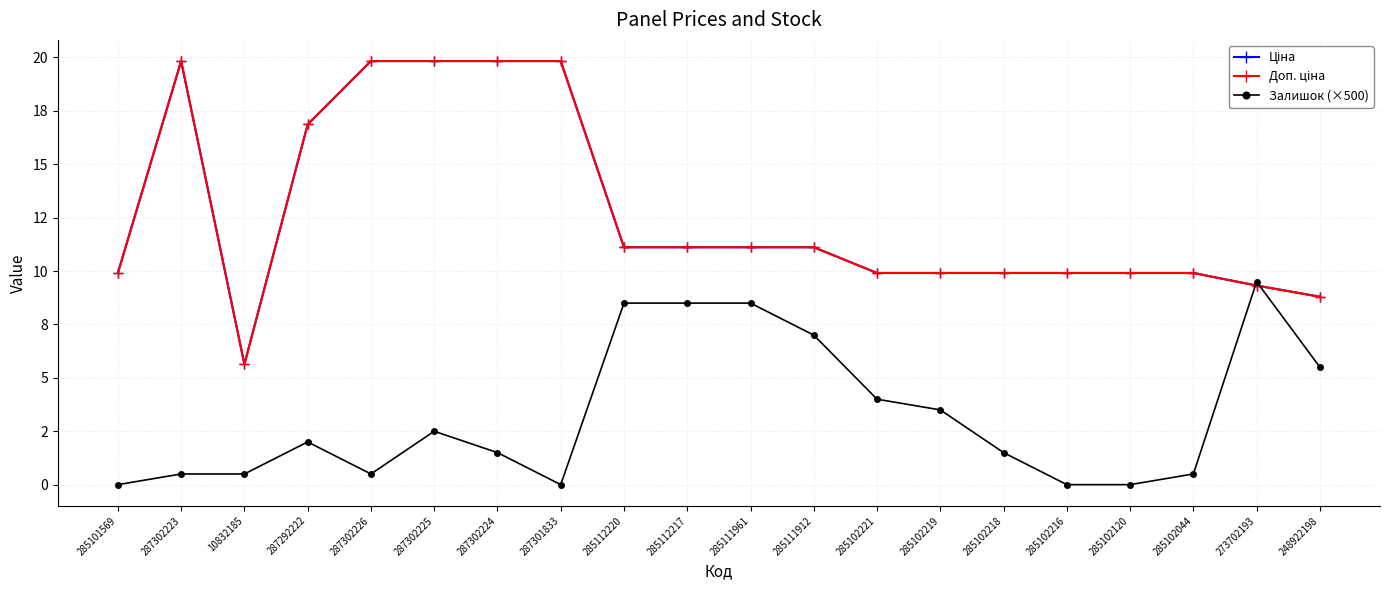

List the labels in order of Ціна value, largest first.

287302223, 287302226, 287302225, 287302224, 287301833, 287292222, 285112220, 285112217, 285111961, 285111912, 285101569, 285102221, 285102219, 285102218, 285102216, 285102120, 285102044, 273702193, 248922198, 10832185